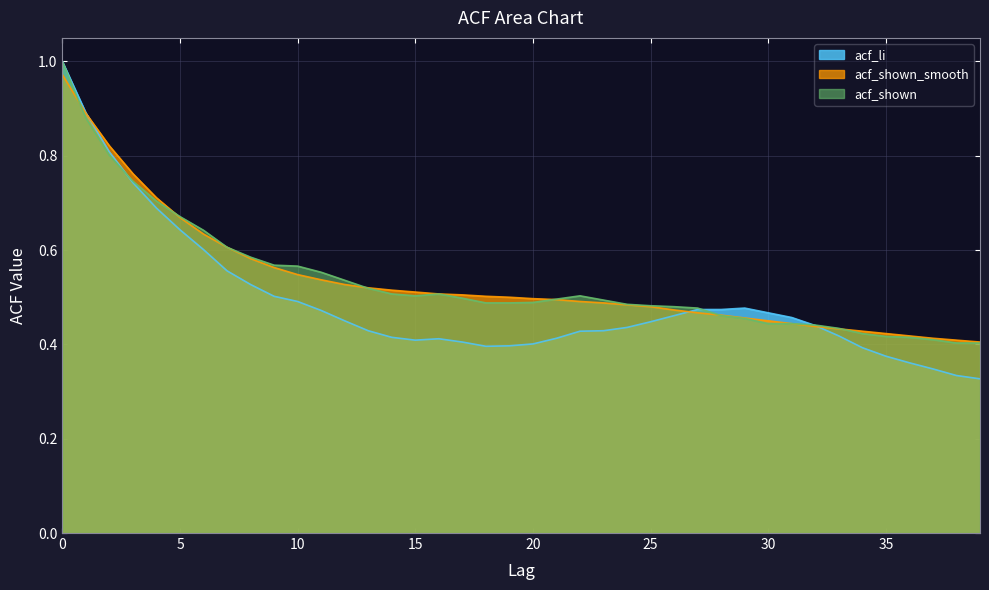

Where is the first local minimum for acf_shown?

15